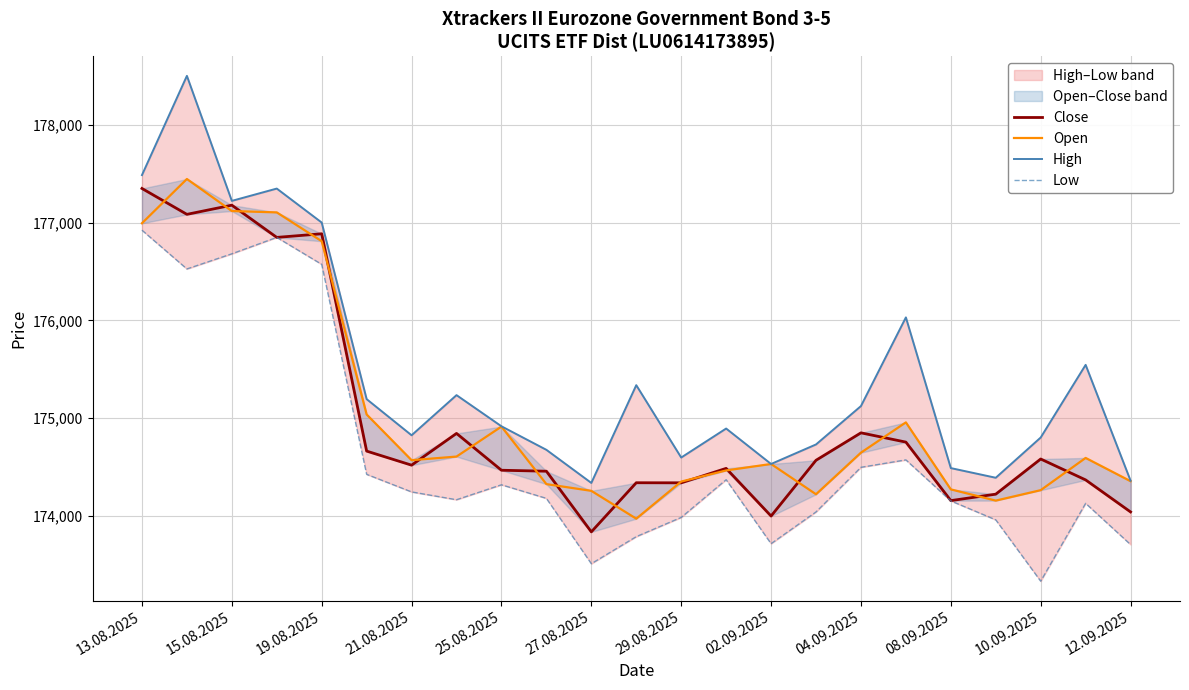

Between 02.09.2025 and 17, which is larger?

02.09.2025